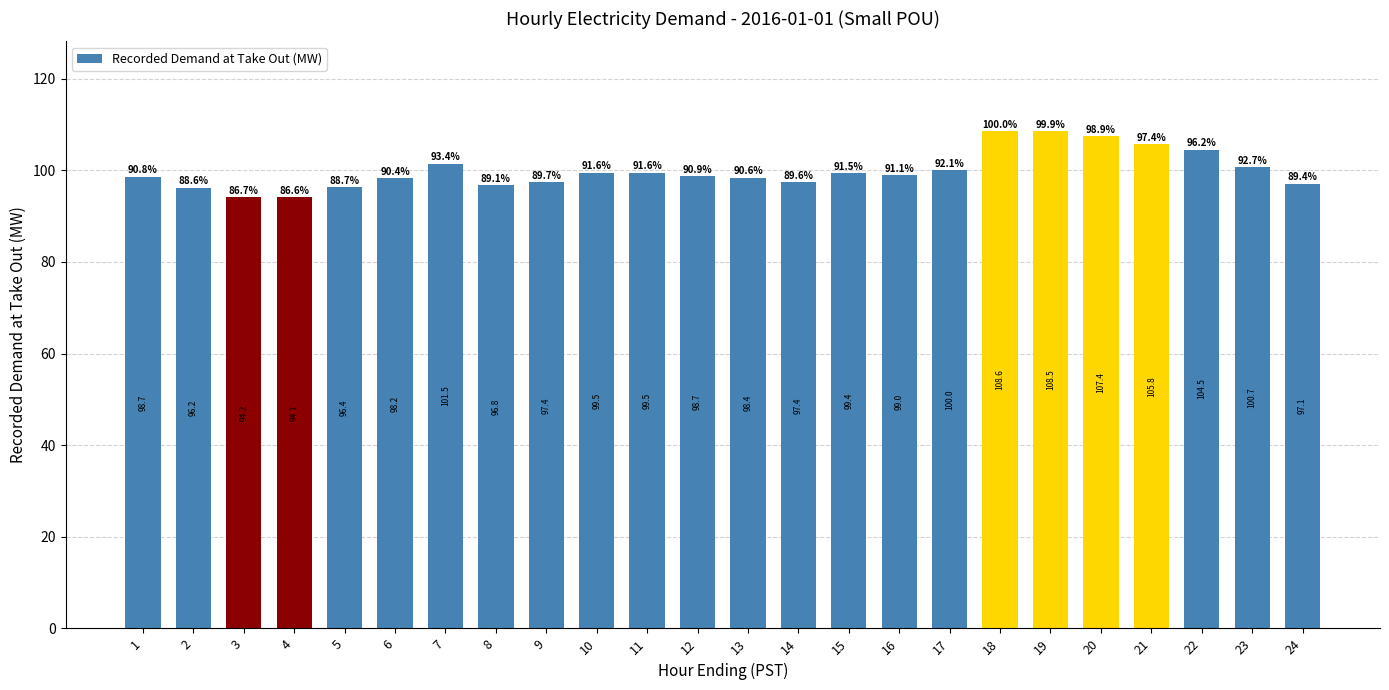

Does the chart contain stacked bars?

No